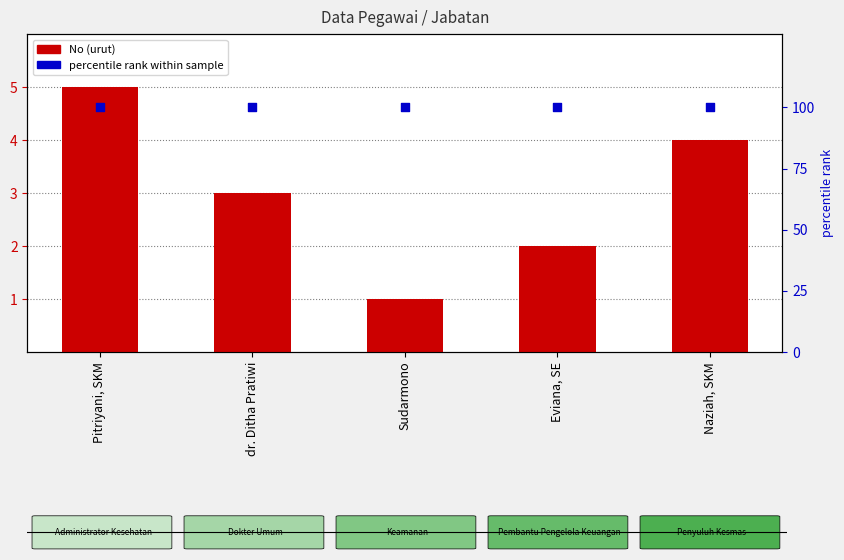

Which series has the widest spread of Y values?

No (count)